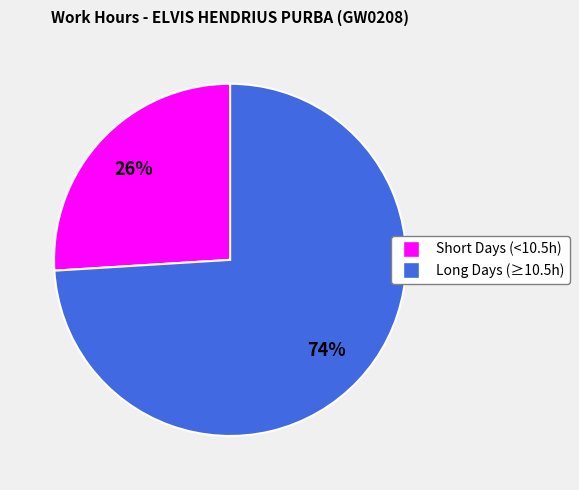

Rank the categories by value from highest to lowest.

Long Days (≥10.5h), Short Days (<10.5h)